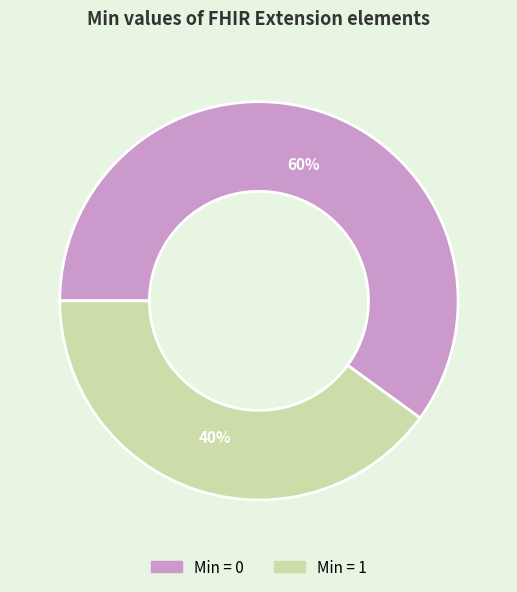

To the nearest percent, what is the average slice percentage?

50%